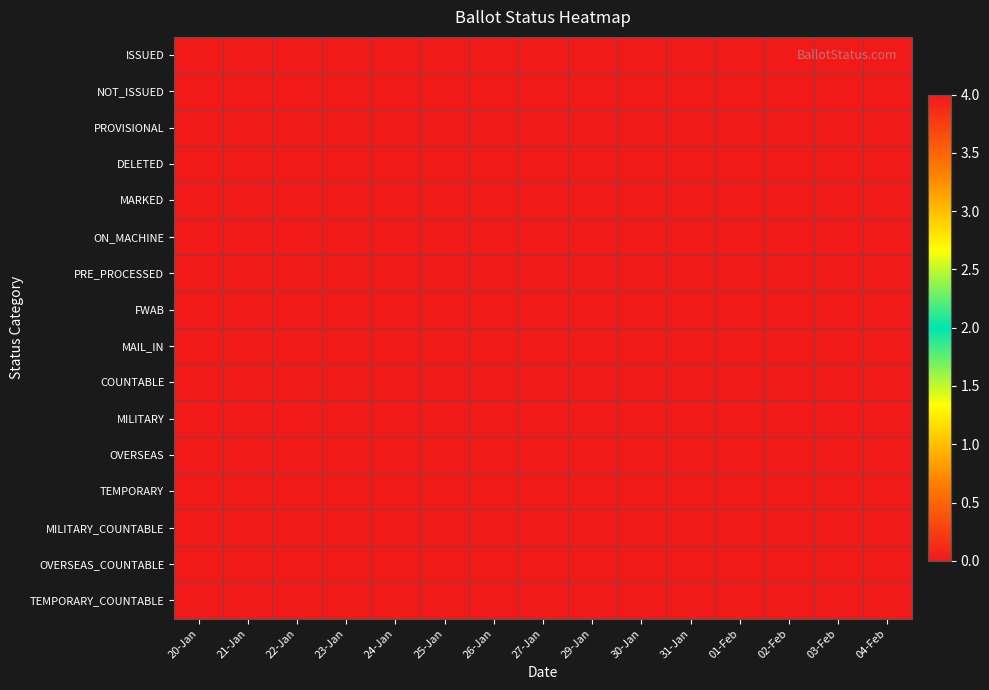

Reading left to right, list all the values displayed in this chart.

ISSUED: 20-Jan=4	21-Jan=4	22-Jan=4	23-Jan=4	24-Jan=4	25-Jan=4	26-Jan=4	27-Jan=4	29-Jan=4	30-Jan=4	31-Jan=4	01-Feb=4	02-Feb=4	03-Feb=4	04-Feb=4
NOT_ISSUED: 20-Jan=0	21-Jan=0	22-Jan=0	23-Jan=0	24-Jan=0	25-Jan=0	26-Jan=0	27-Jan=0	29-Jan=0	30-Jan=0	31-Jan=0	01-Feb=0	02-Feb=0	03-Feb=0	04-Feb=0
PROVISIONAL: 20-Jan=0	21-Jan=0	22-Jan=0	23-Jan=0	24-Jan=0	25-Jan=0	26-Jan=0	27-Jan=0	29-Jan=0	30-Jan=0	31-Jan=0	01-Feb=0	02-Feb=0	03-Feb=0	04-Feb=0
DELETED: 20-Jan=0	21-Jan=0	22-Jan=0	23-Jan=0	24-Jan=0	25-Jan=0	26-Jan=0	27-Jan=0	29-Jan=0	30-Jan=0	31-Jan=0	01-Feb=0	02-Feb=0	03-Feb=0	04-Feb=0
MARKED: 20-Jan=0	21-Jan=0	22-Jan=0	23-Jan=0	24-Jan=0	25-Jan=0	26-Jan=0	27-Jan=0	29-Jan=0	30-Jan=0	31-Jan=0	01-Feb=0	02-Feb=0	03-Feb=0	04-Feb=0
ON_MACHINE: 20-Jan=0	21-Jan=0	22-Jan=0	23-Jan=0	24-Jan=0	25-Jan=0	26-Jan=0	27-Jan=0	29-Jan=0	30-Jan=0	31-Jan=0	01-Feb=0	02-Feb=0	03-Feb=0	04-Feb=0
PRE_PROCESSED: 20-Jan=0	21-Jan=0	22-Jan=0	23-Jan=0	24-Jan=0	25-Jan=0	26-Jan=0	27-Jan=0	29-Jan=0	30-Jan=0	31-Jan=0	01-Feb=0	02-Feb=0	03-Feb=0	04-Feb=0
FWAB: 20-Jan=0	21-Jan=0	22-Jan=0	23-Jan=0	24-Jan=0	25-Jan=0	26-Jan=0	27-Jan=0	29-Jan=0	30-Jan=0	31-Jan=0	01-Feb=0	02-Feb=0	03-Feb=0	04-Feb=0
MAIL_IN: 20-Jan=0	21-Jan=0	22-Jan=0	23-Jan=0	24-Jan=0	25-Jan=0	26-Jan=0	27-Jan=0	29-Jan=0	30-Jan=0	31-Jan=0	01-Feb=0	02-Feb=0	03-Feb=0	04-Feb=0
COUNTABLE: 20-Jan=0	21-Jan=0	22-Jan=0	23-Jan=0	24-Jan=0	25-Jan=0	26-Jan=0	27-Jan=0	29-Jan=0	30-Jan=0	31-Jan=0	01-Feb=0	02-Feb=0	03-Feb=0	04-Feb=0
MILITARY: 20-Jan=0	21-Jan=0	22-Jan=0	23-Jan=0	24-Jan=0	25-Jan=0	26-Jan=0	27-Jan=0	29-Jan=0	30-Jan=0	31-Jan=0	01-Feb=0	02-Feb=0	03-Feb=0	04-Feb=0
OVERSEAS: 20-Jan=0	21-Jan=0	22-Jan=0	23-Jan=0	24-Jan=0	25-Jan=0	26-Jan=0	27-Jan=0	29-Jan=0	30-Jan=0	31-Jan=0	01-Feb=0	02-Feb=0	03-Feb=0	04-Feb=0
TEMPORARY: 20-Jan=0	21-Jan=0	22-Jan=0	23-Jan=0	24-Jan=0	25-Jan=0	26-Jan=0	27-Jan=0	29-Jan=0	30-Jan=0	31-Jan=0	01-Feb=0	02-Feb=0	03-Feb=0	04-Feb=0
MILITARY_COUNTABLE: 20-Jan=0	21-Jan=0	22-Jan=0	23-Jan=0	24-Jan=0	25-Jan=0	26-Jan=0	27-Jan=0	29-Jan=0	30-Jan=0	31-Jan=0	01-Feb=0	02-Feb=0	03-Feb=0	04-Feb=0
OVERSEAS_COUNTABLE: 20-Jan=0	21-Jan=0	22-Jan=0	23-Jan=0	24-Jan=0	25-Jan=0	26-Jan=0	27-Jan=0	29-Jan=0	30-Jan=0	31-Jan=0	01-Feb=0	02-Feb=0	03-Feb=0	04-Feb=0
TEMPORARY_COUNTABLE: 20-Jan=0	21-Jan=0	22-Jan=0	23-Jan=0	24-Jan=0	25-Jan=0	26-Jan=0	27-Jan=0	29-Jan=0	30-Jan=0	31-Jan=0	01-Feb=0	02-Feb=0	03-Feb=0	04-Feb=0